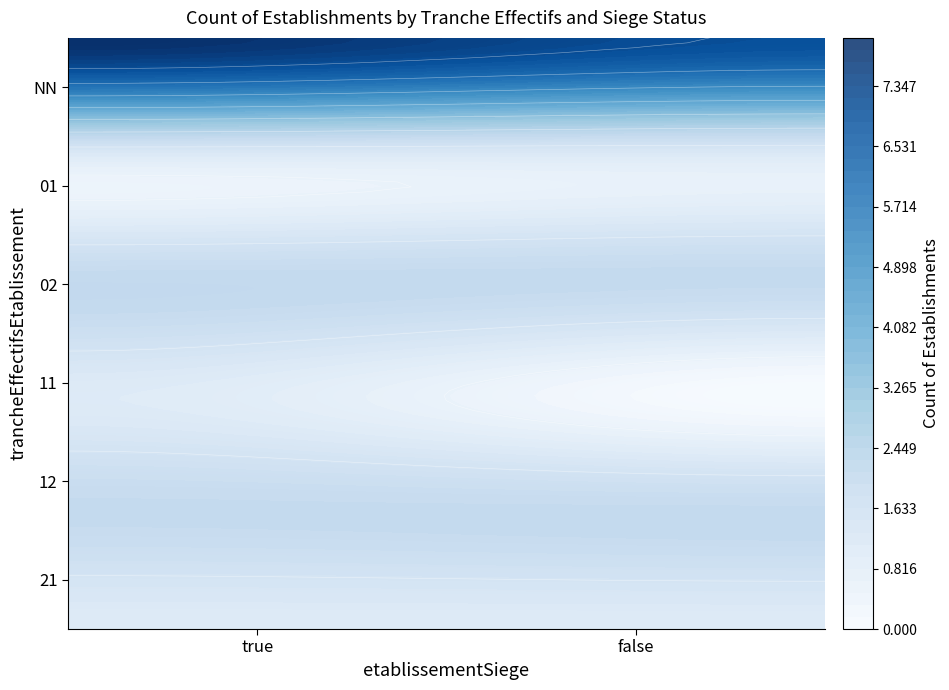

List the labels in order of value, smallest first.

11_false, 01_true, 01_false, 11_true, 21_true, 21_false, 02_true, 02_false, 12_true, 12_false, NN_false, NN_true